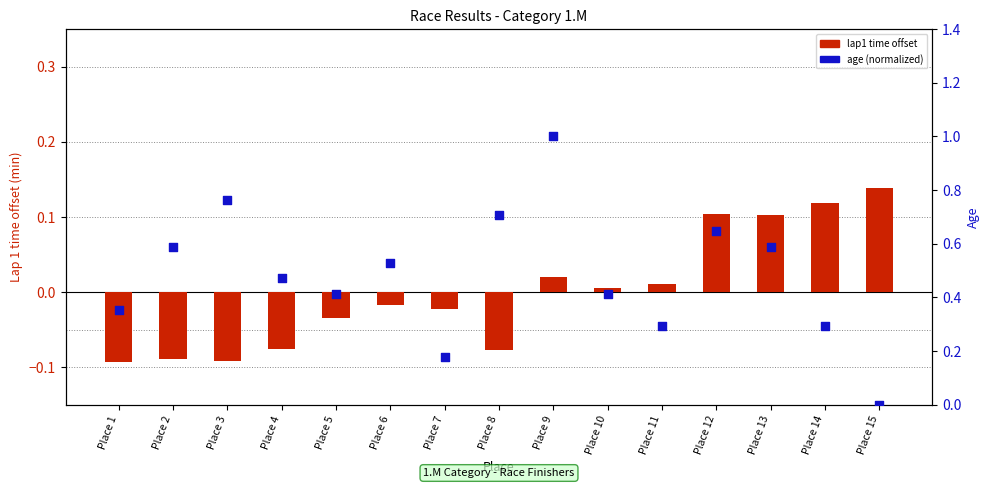

At which category is the sum across all series the highest?

Place 9